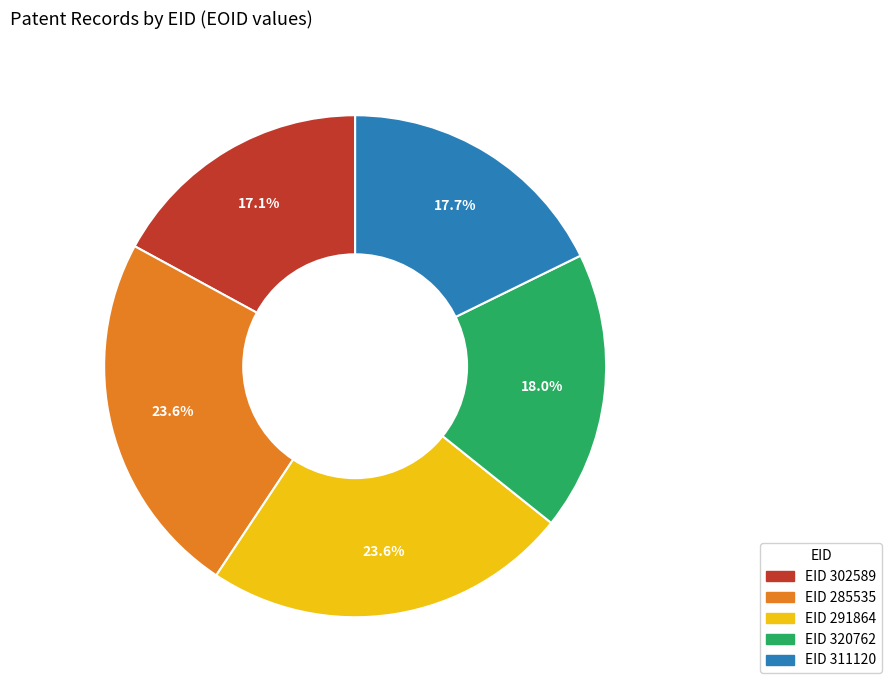

Is there a majority slice in this chart?

No